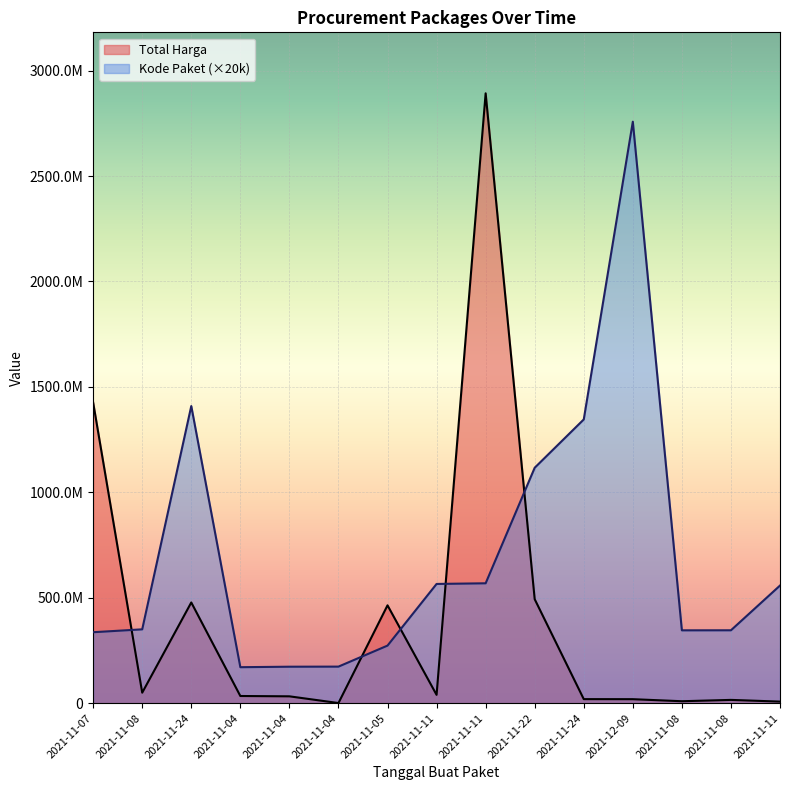

Reading right to left, extract all data points from this chart.

Total Harga: 2021-11-11=7401240	2021-11-08=15513960	2021-11-08=9180000	2021-12-09=18900000	2021-11-24=19175000	2021-11-22=493000000	2021-11-11=2892122000	2021-11-11=39440000	2021-11-05=464002100	2021-11-04=577875	2021-11-04=32441200	2021-11-04=34000000	2021-11-24=477600000	2021-11-08=49730040	2021-11-07=1425867900
Kode Paket: 2021-11-11=557820000	2021-11-08=345660000	2021-11-08=345440000	2021-12-09=2757520000	2021-11-24=1345580000	2021-11-22=1116520000	2021-11-11=568500000	2021-11-11=565420000	2021-11-05=273040000	2021-11-04=173360000	2021-11-04=172920000	2021-11-04=170600000	2021-11-24=1409060000	2021-11-08=350180000	2021-11-07=336460000